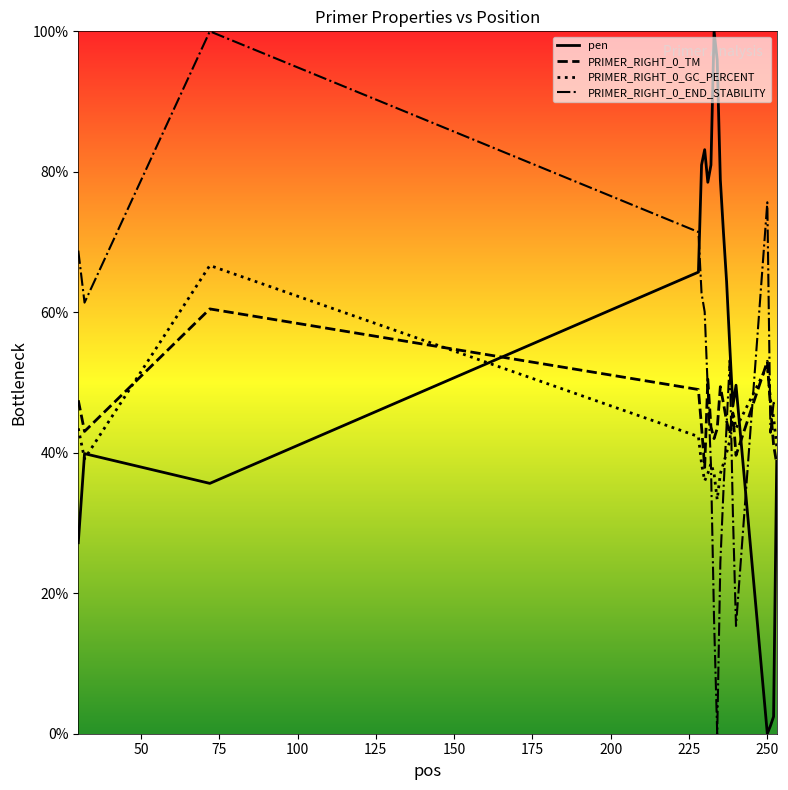

After their last crossing, which series has the higher values: pen or PRIMER_RIGHT_0_END_STABILITY?

PRIMER_RIGHT_0_END_STABILITY